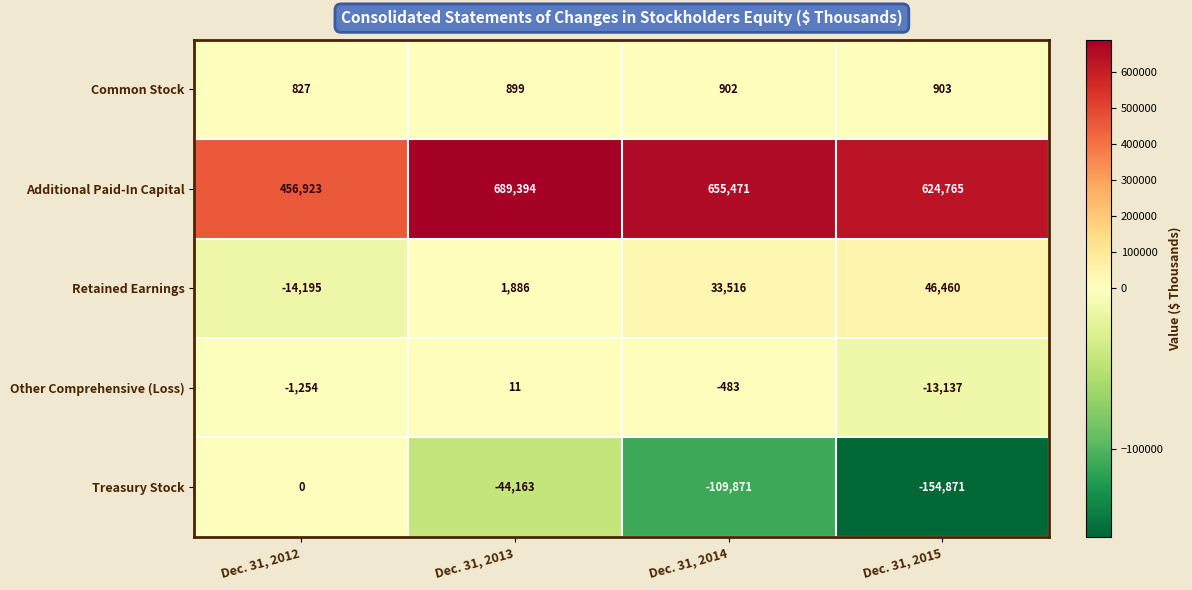

What is the spread (max minus min) of values at Dec. 31, 2015?

779636